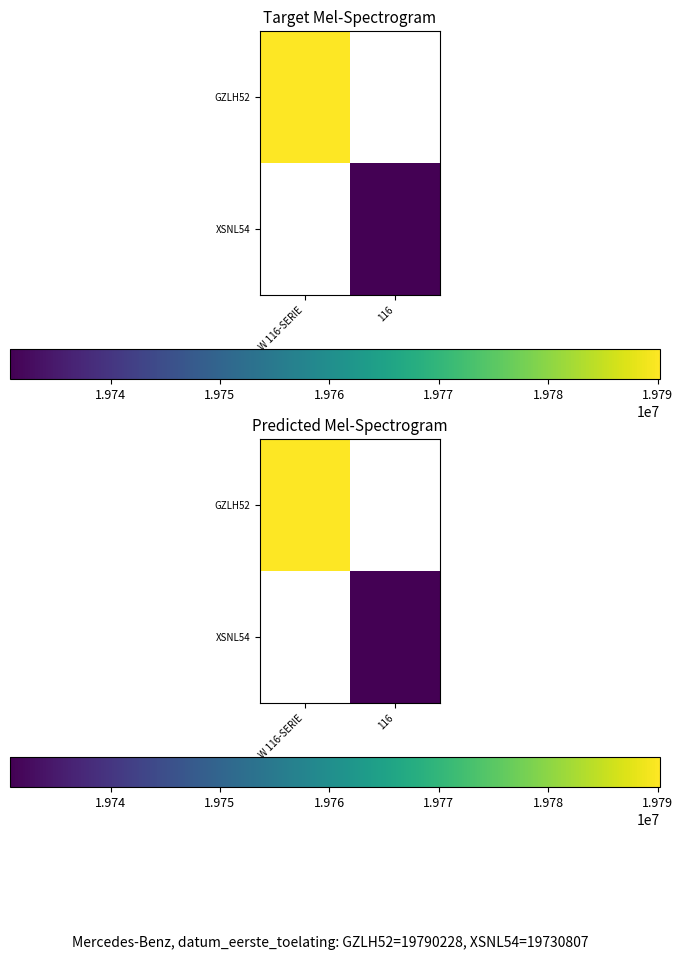

Is the value of XSNL54 at W 116-SERIE greater than the value of GZLH52 at W 116-SERIE?

No